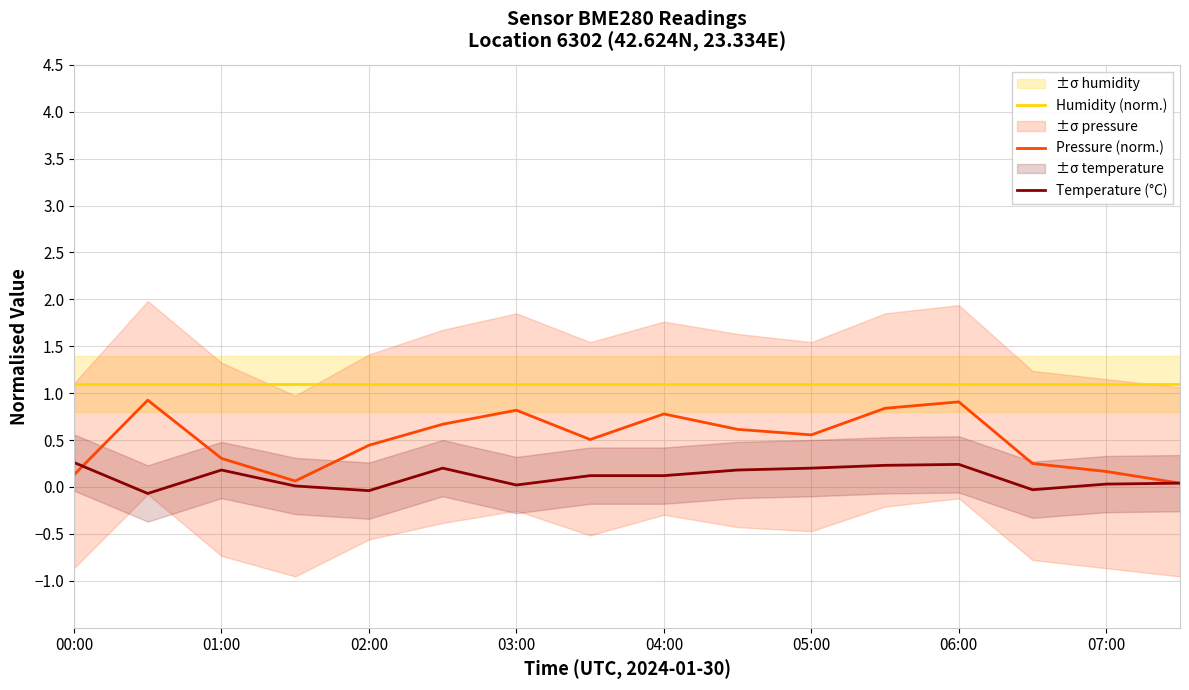

What is the maximum value for Pressure (norm.)?

0.9